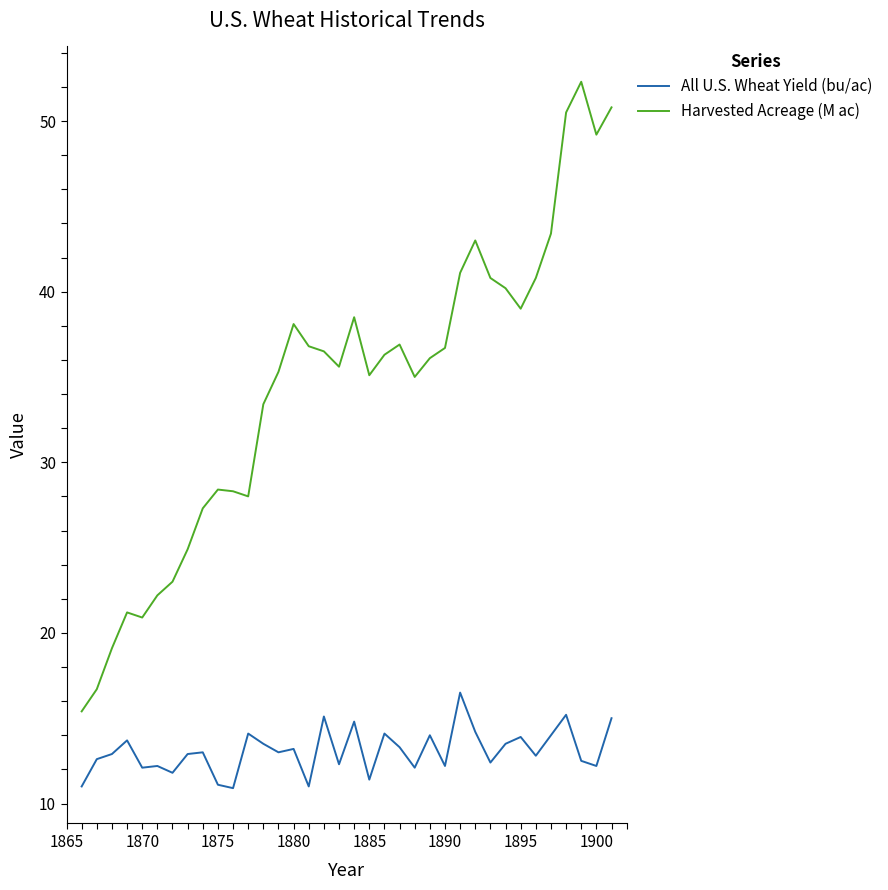

What is the minimum value for Harvested Acreage (M ac)?

15.4